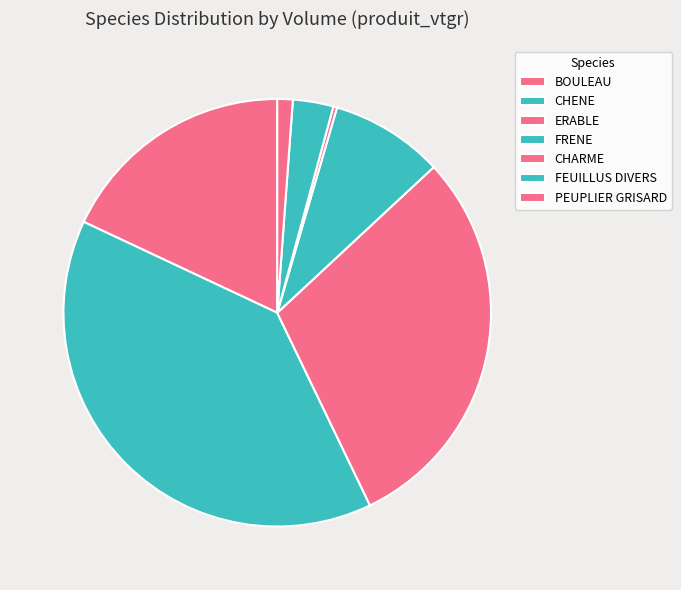

To the nearest percent, what portion does PEUPLIER GRISARD represent?

1%